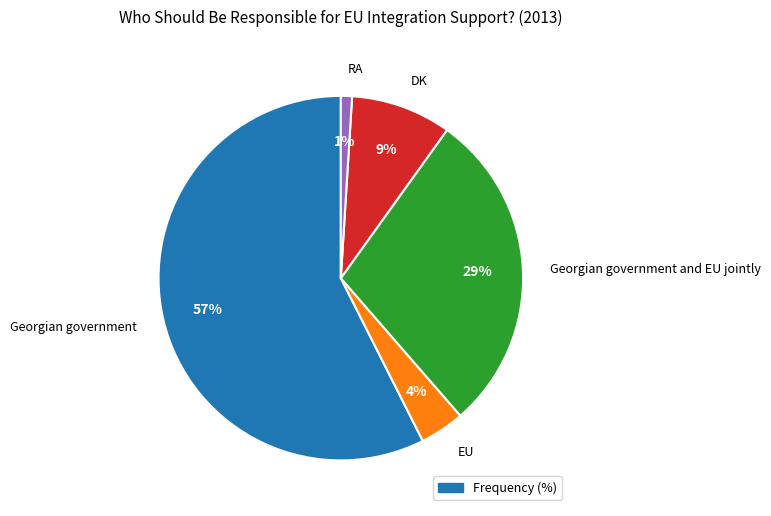

What is the largest slice in the pie chart?

Georgian government